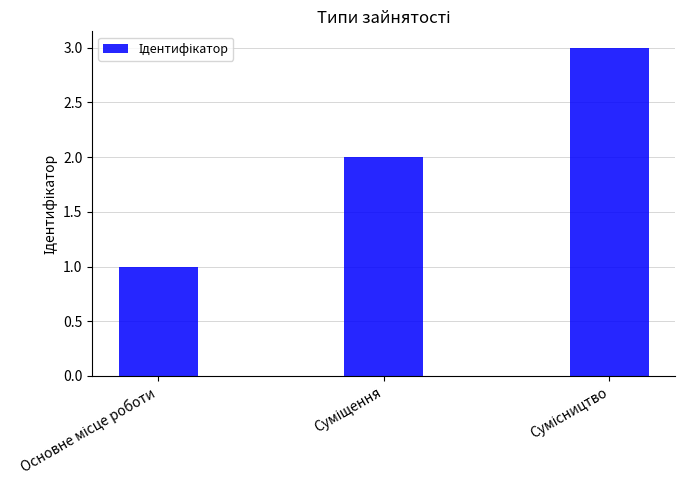

What is the value of the 1st bar from the left?

1